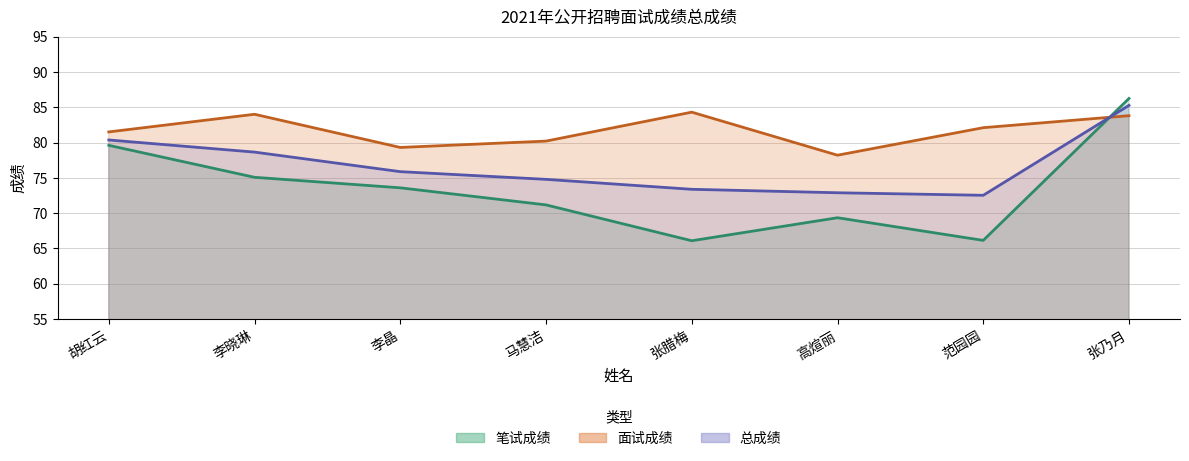

What are all the series names shown in the legend?

笔试成绩, 面试成绩, 总成绩